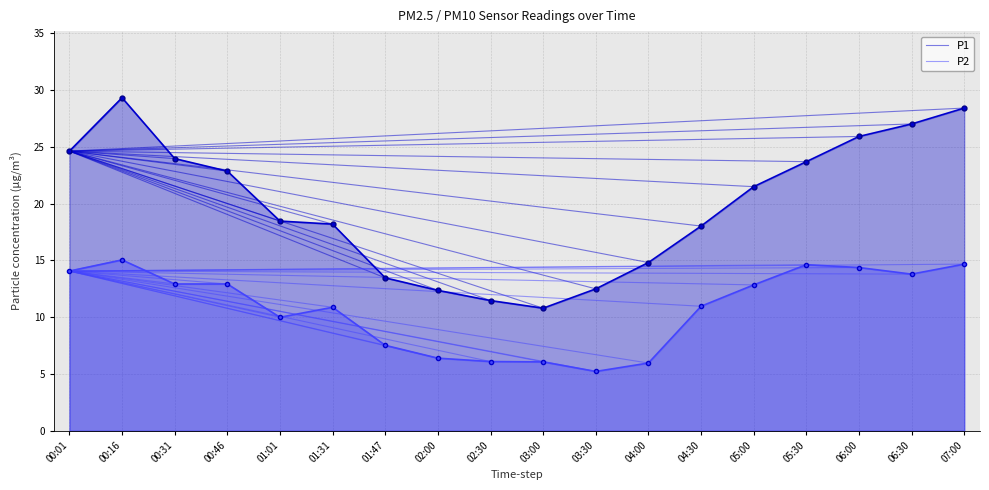

Between 00:16 and 04:00, which series saw the biggest shift?

P1